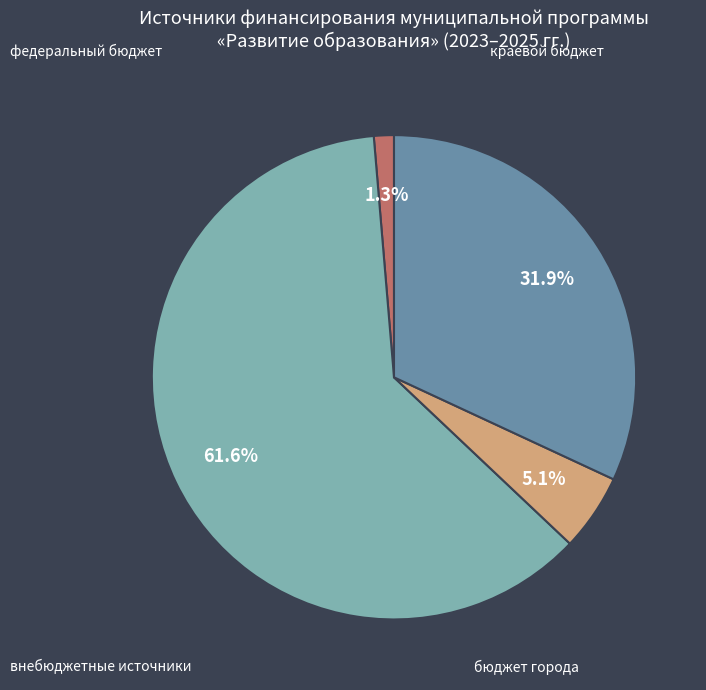

Is there a majority slice in this chart?

Yes